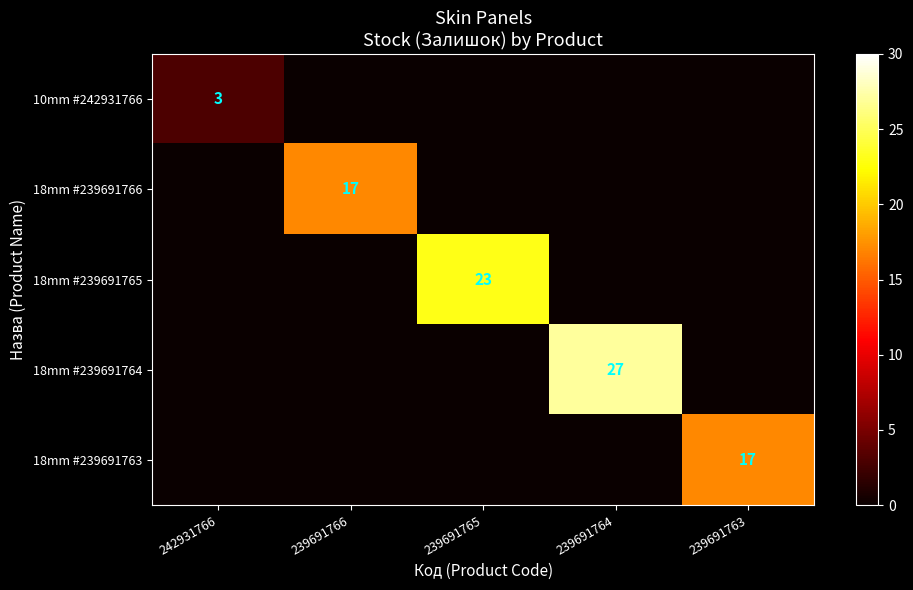

The 18mm #239691764 series shows 16 at 239691764. True or false?

False